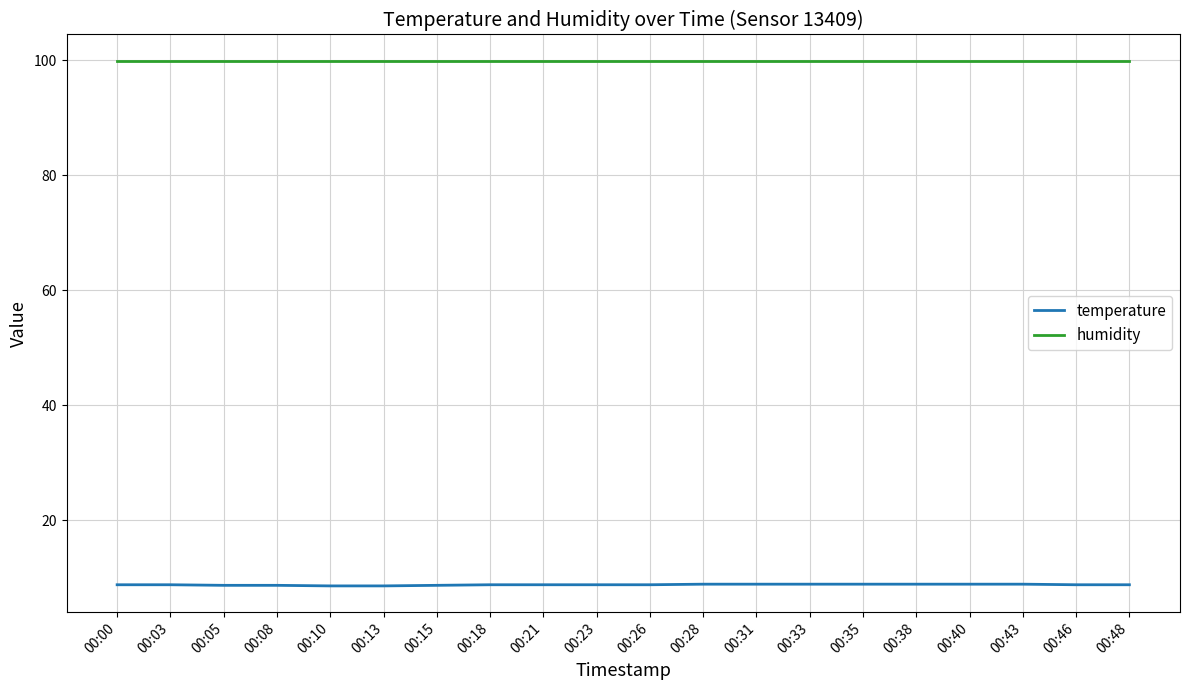

Which series has the widest spread of values?

temperature